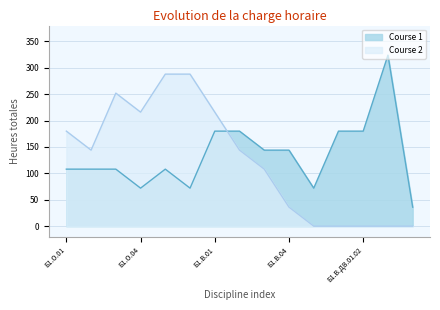

Does the chart have visible grid lines?

Yes